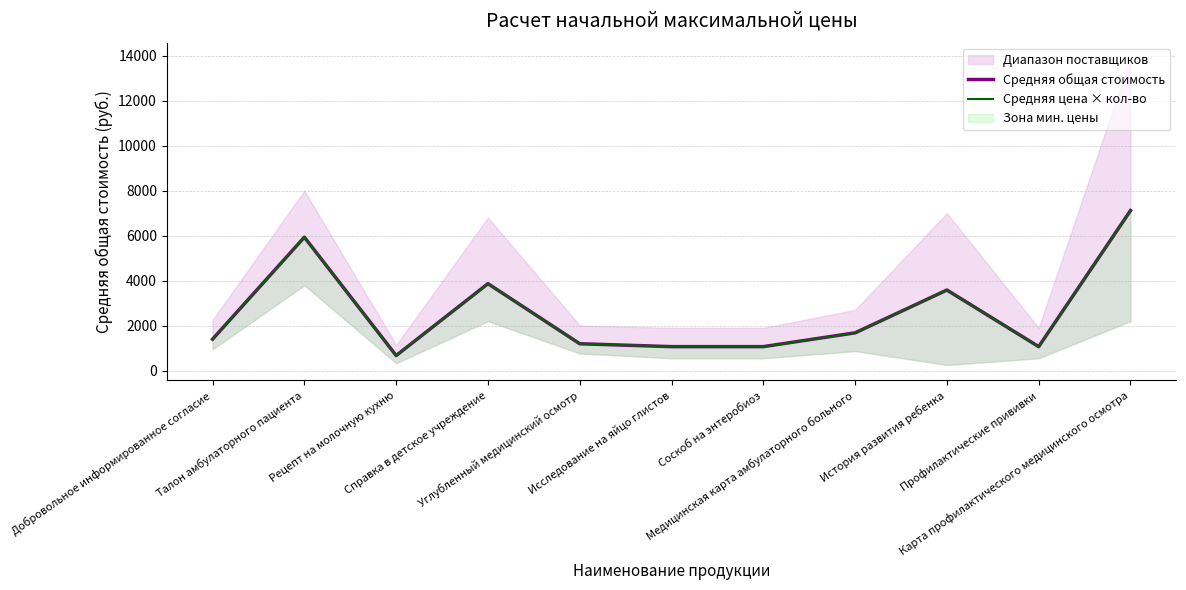

What is the approximate value of Средняя общая стоимость at Карта профилактического медицинского осмотра?

7116.7